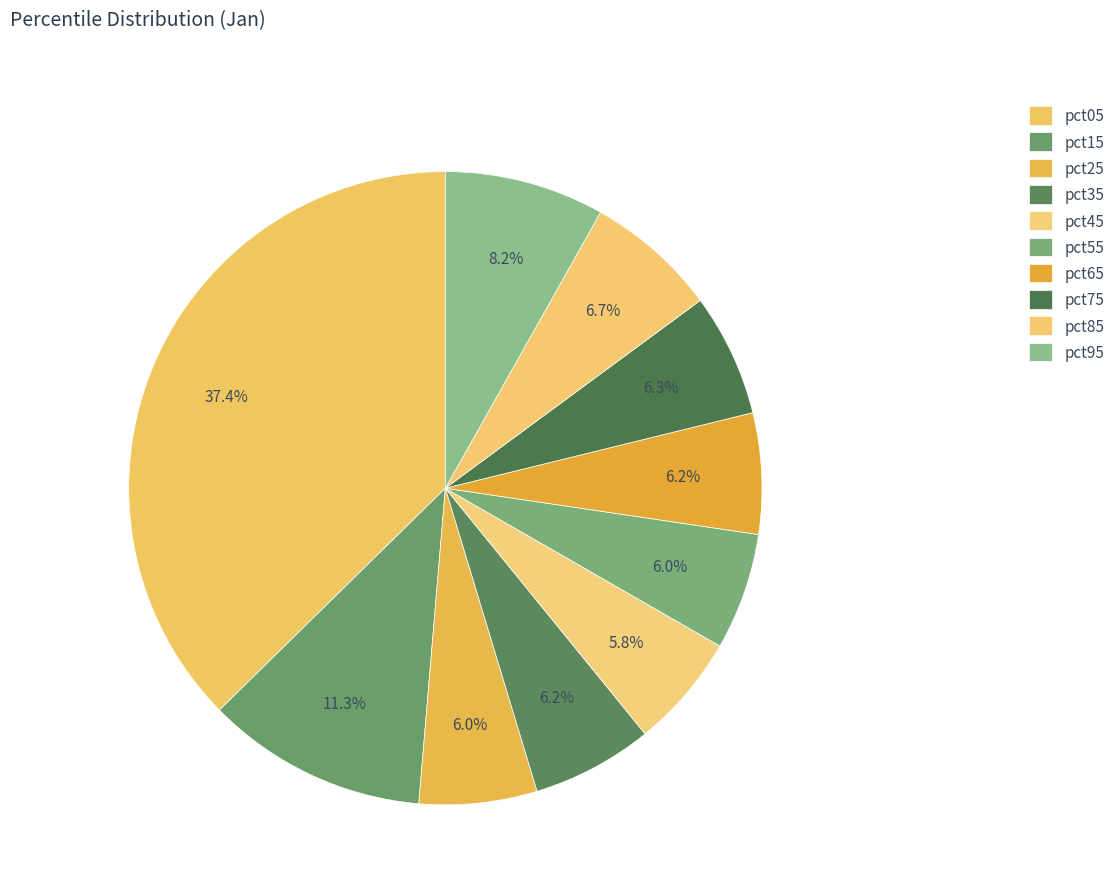

What percentage is the pct35 slice, to the nearest percent?

6%